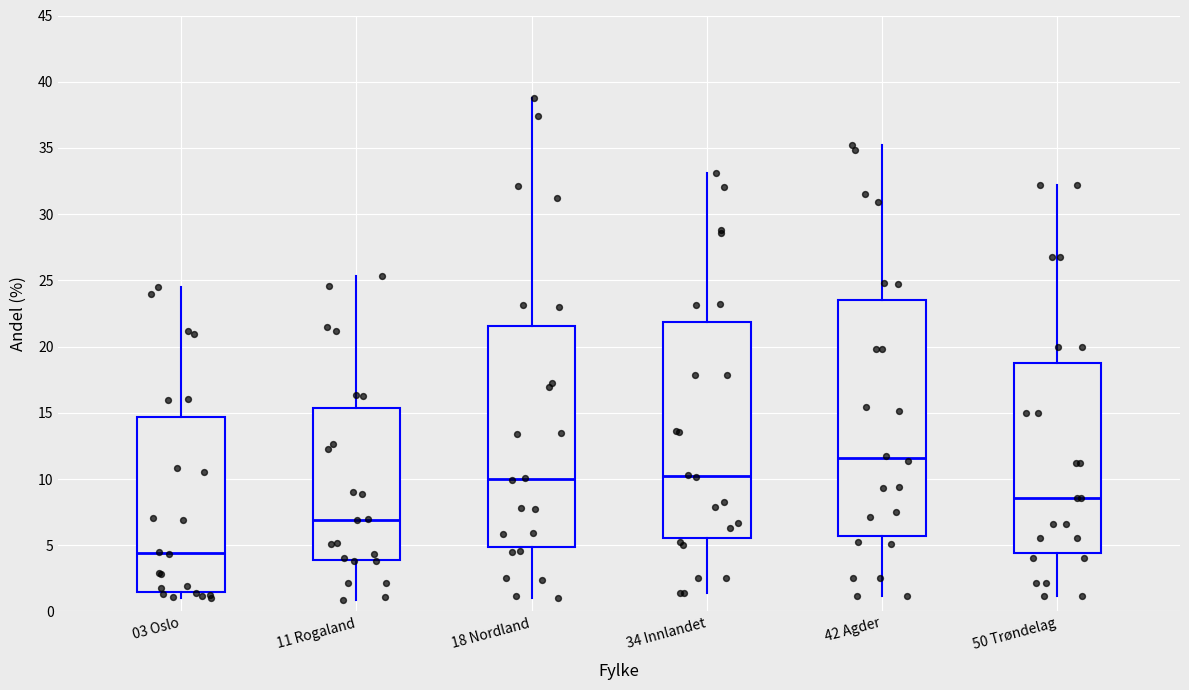

Which box's median line is the lowest?

03 Oslo